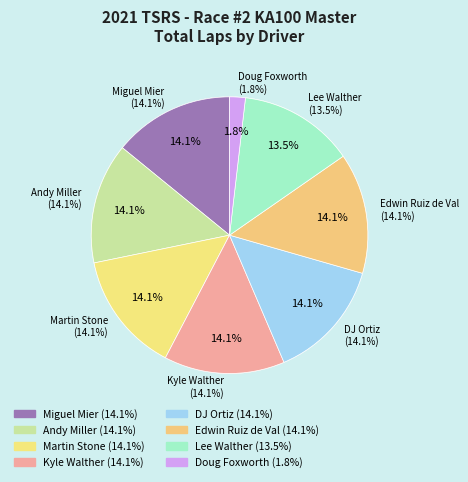

Which slice is the largest?

Miguel Mier